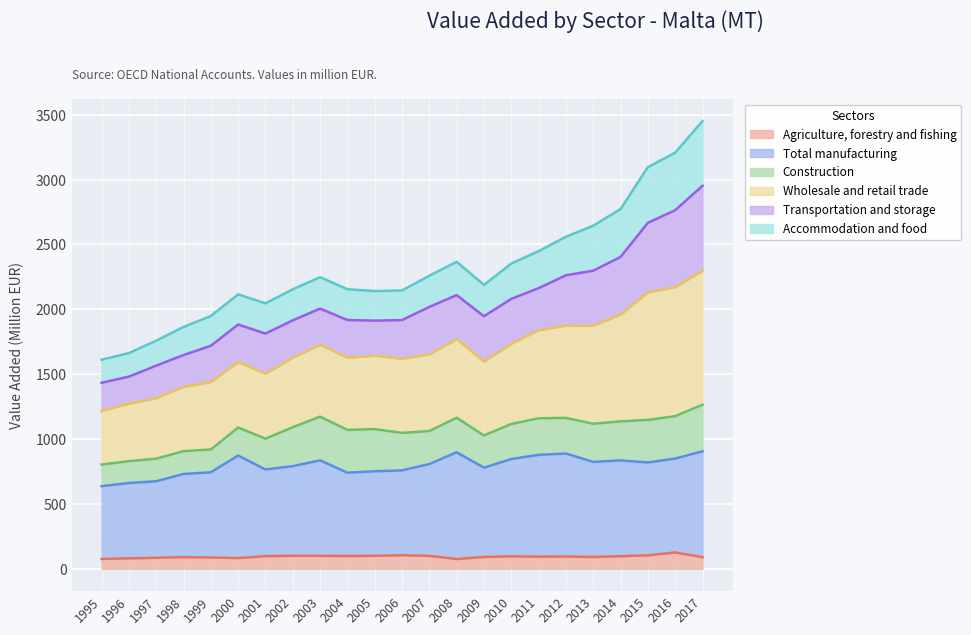

True or false: Wholesale and retail trade has a value of 4357.2 at 2012.

False